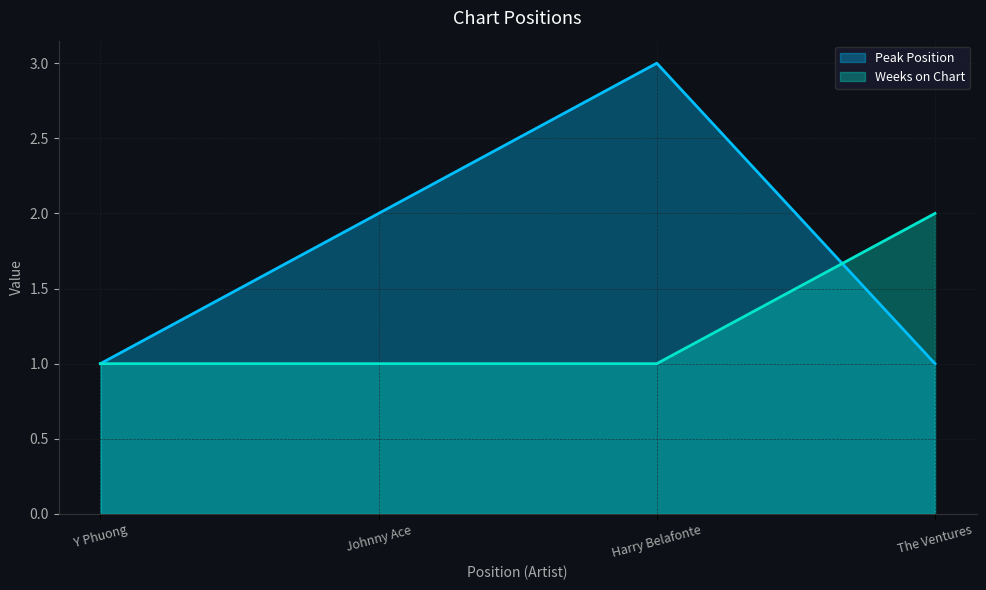

List the series in order of their peak value, highest first.

Peak Position, Weeks on Chart